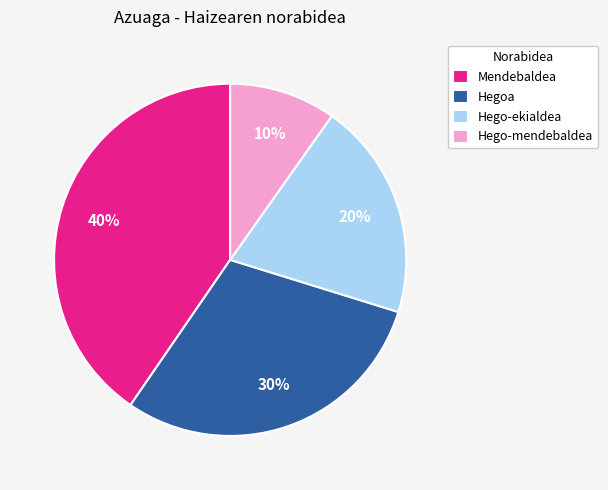

True or false: Mendebaldea accounts for 40% of the total.

True